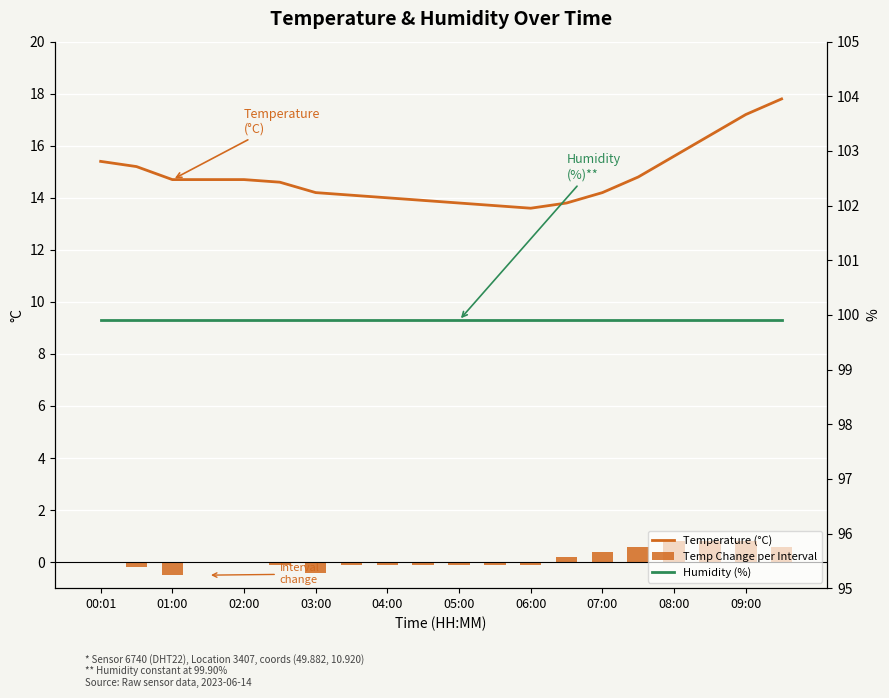

What is the difference between the maximum and minimum values in the Temperature (°C) series?

4.2